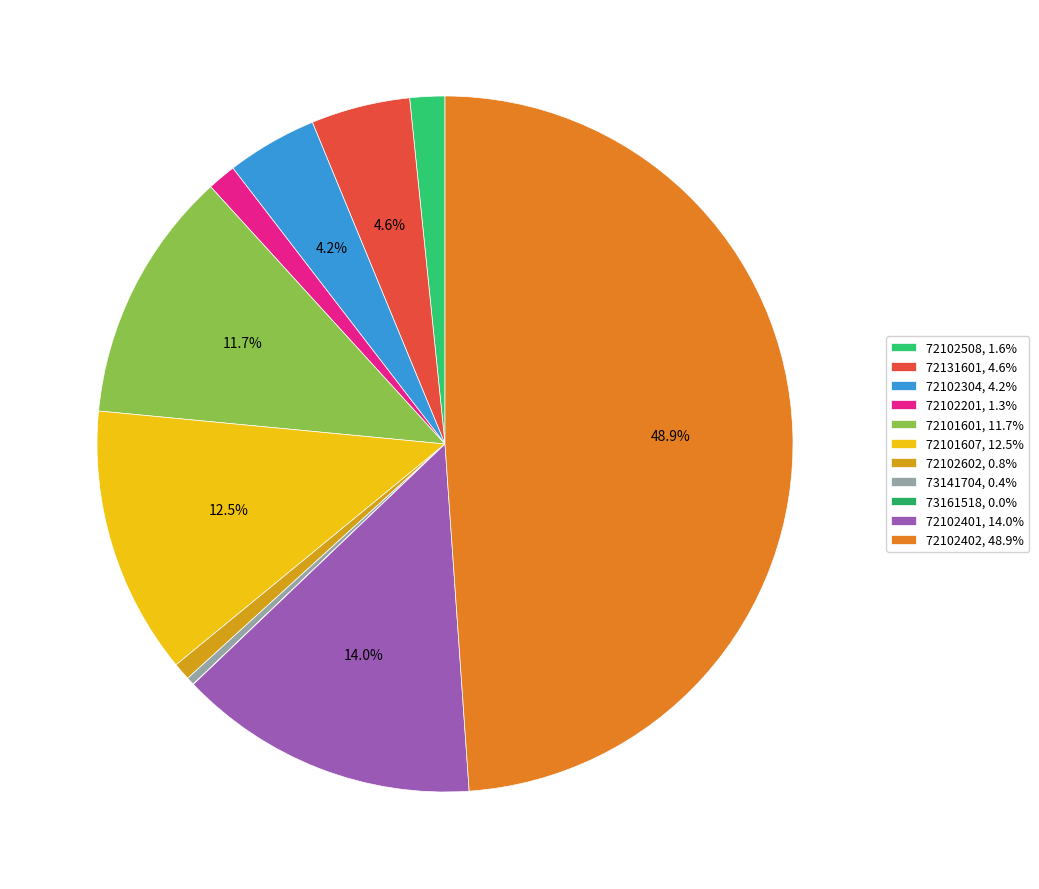

Which slice is the largest?

72102402